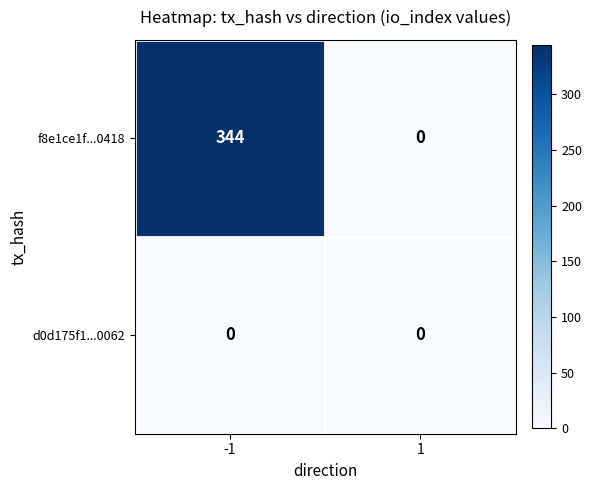

At how many categories does at least one series exceed 288?

1